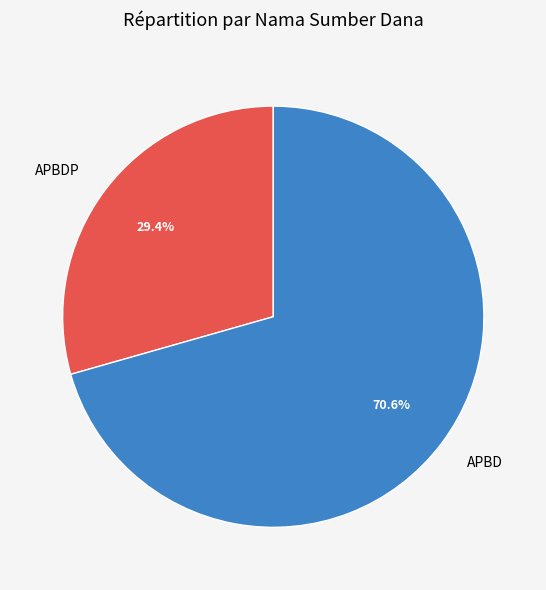

What is the ratio of the value at APBDP to the value at APBD?

0.4